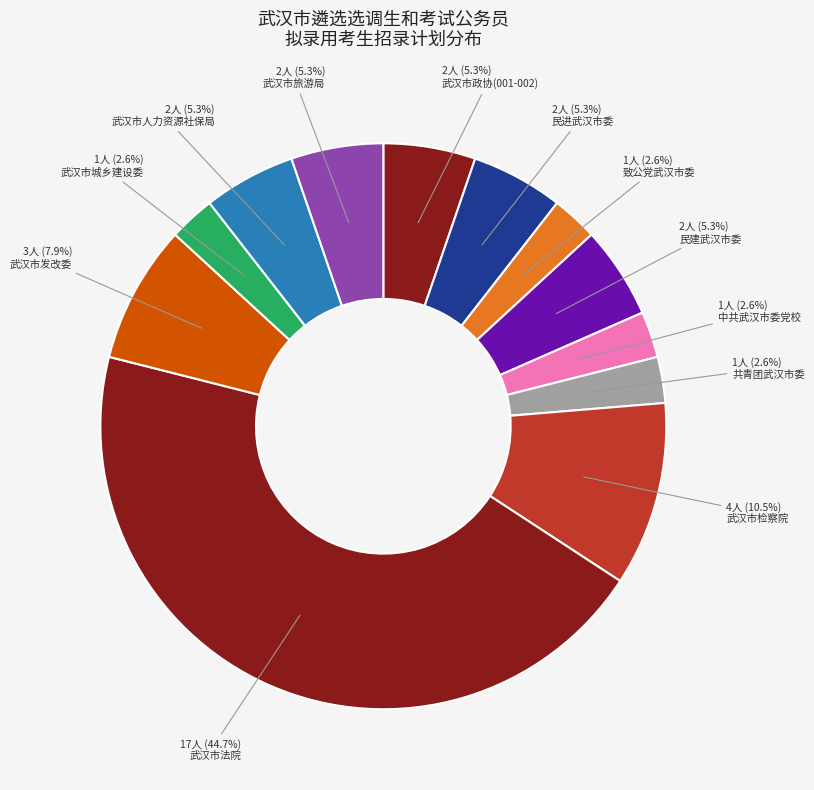

Count the number of slices in the pie.

12